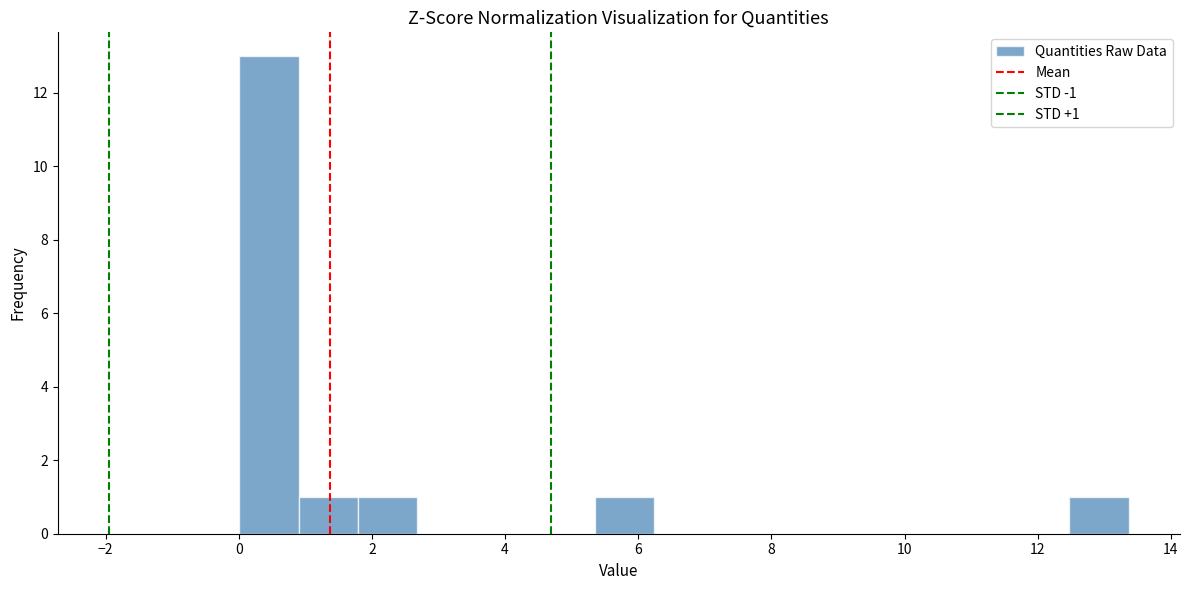

Which range on the x-axis has the tallest bar?

0.0 to 1.0